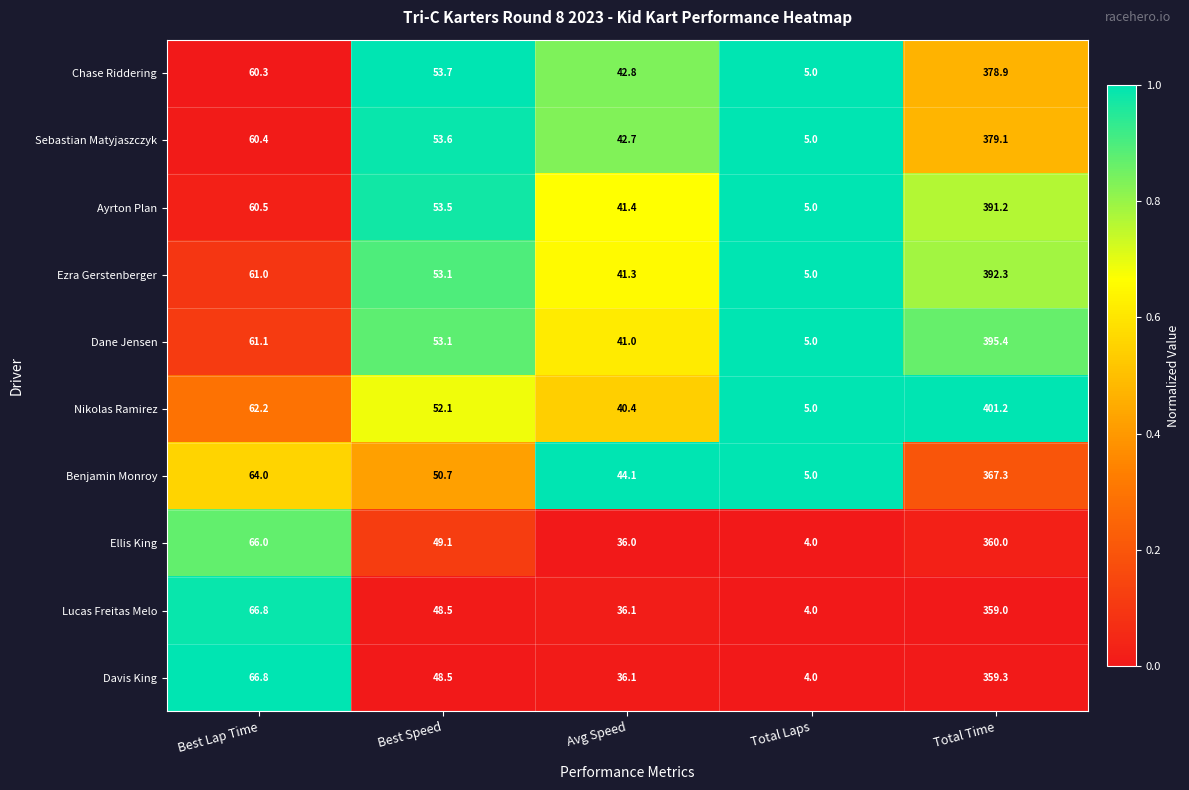

True or false: Benjamin Monroy has a value of 44.1 at Avg Speed.

True